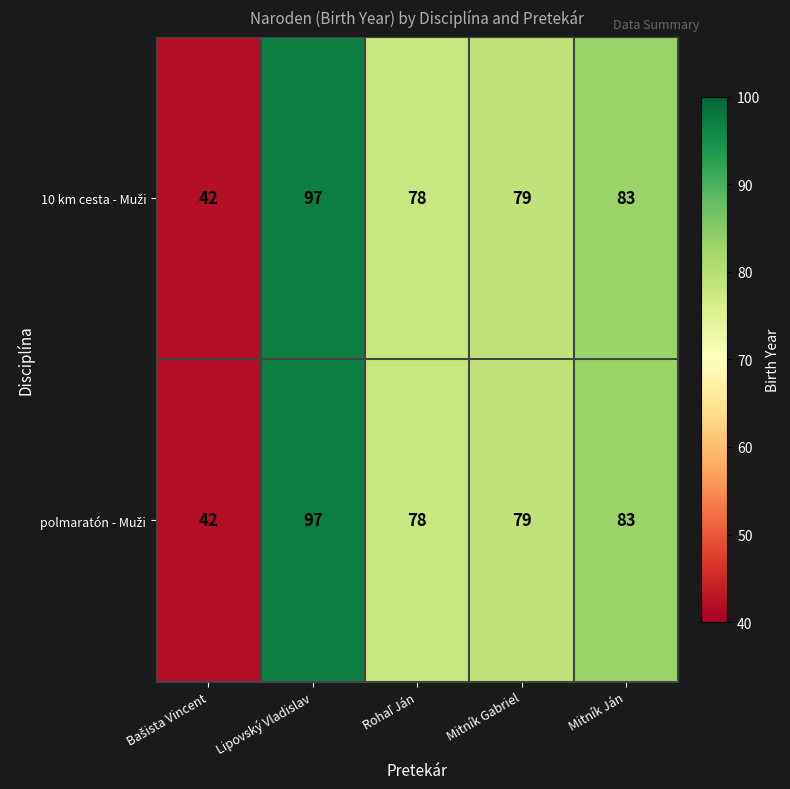

What is the total value across all series at Lipovský Vladislav?

194